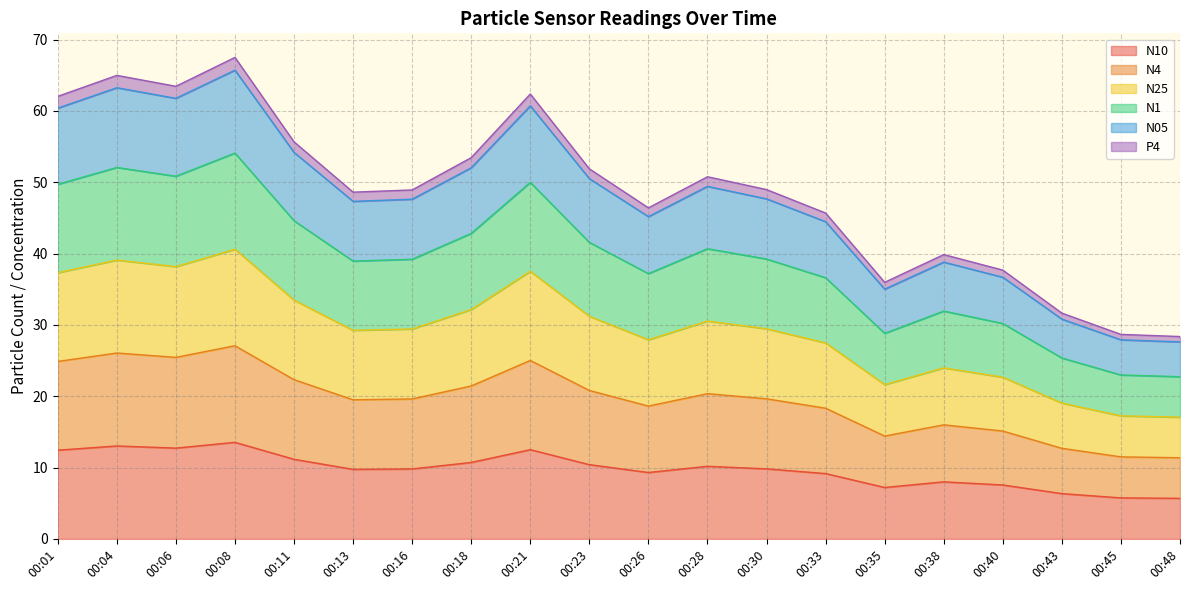

Where is the first local minimum for N1?

00:06